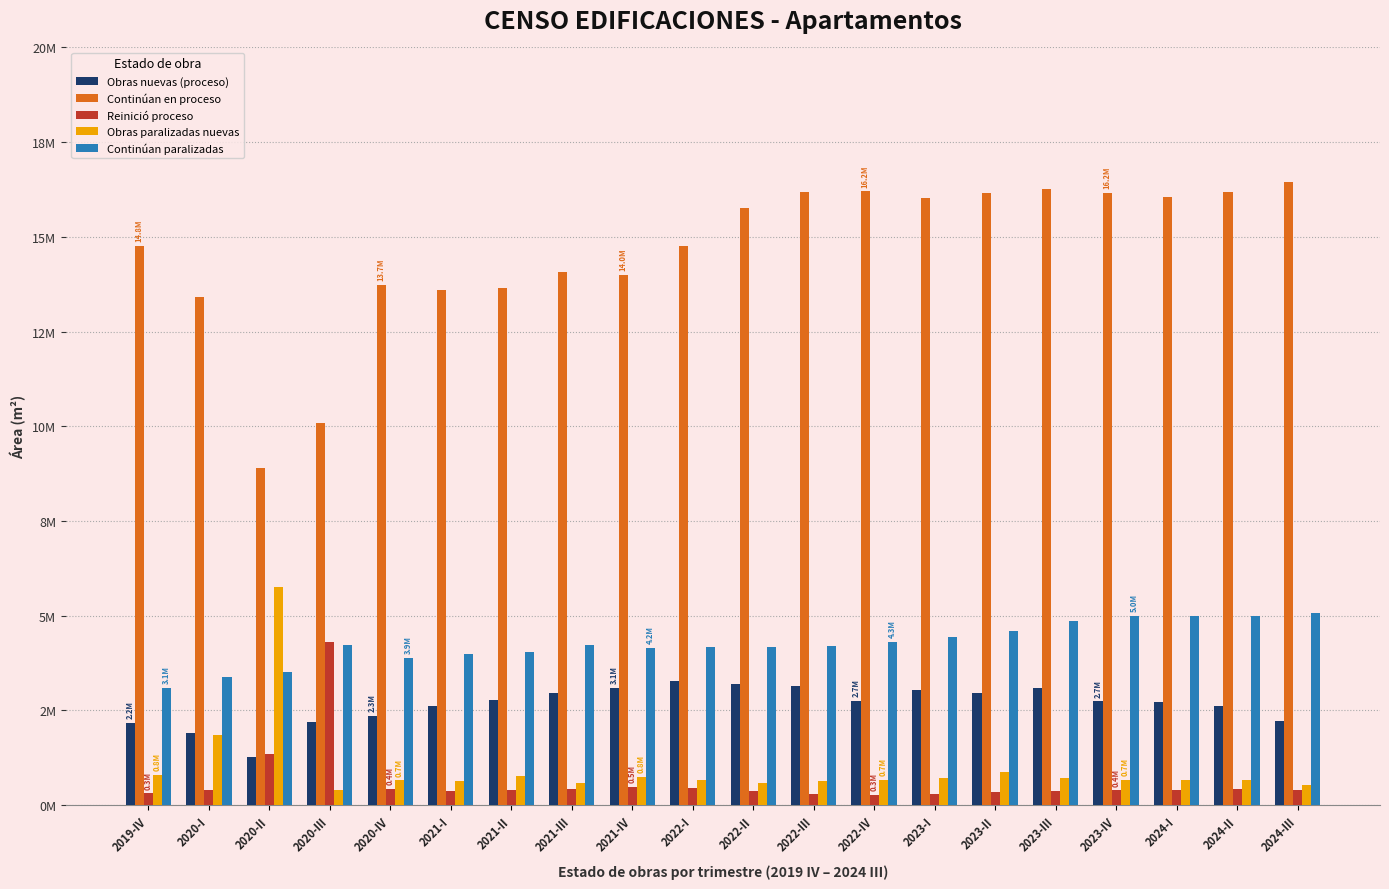

Are the bars horizontal?

No